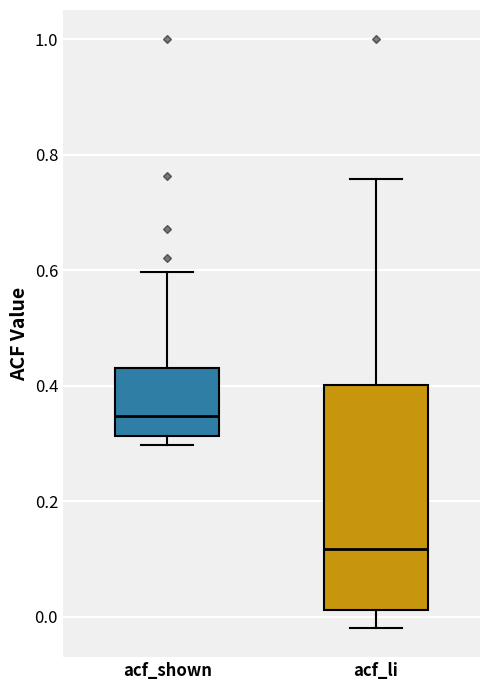

Reading left to right, transcribe this box plot: for each box, give where its median line is, the range the box spans, and where its two whiskers end, as read against the y-axis. The values are not printed on the chart, so give them approximately, as read against the axis.

acf_shown: median 0.34, box 0.32 to 0.44, whiskers 0.30 to 0.60
acf_li: median 0.12, box 0.02 to 0.40, whiskers -0.02 to 0.76